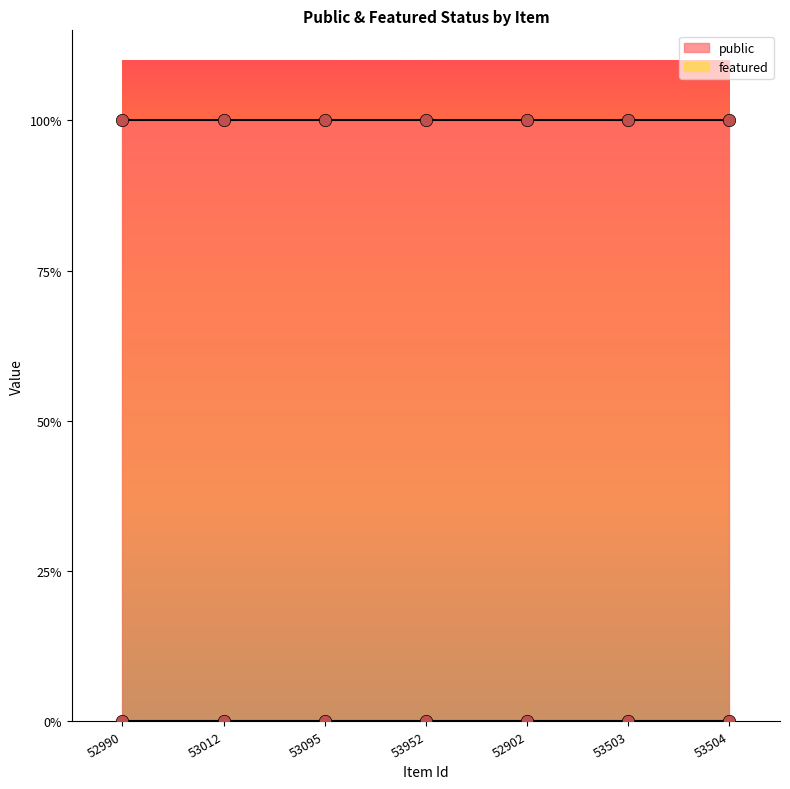

What are all the series names shown in the legend?

public, featured